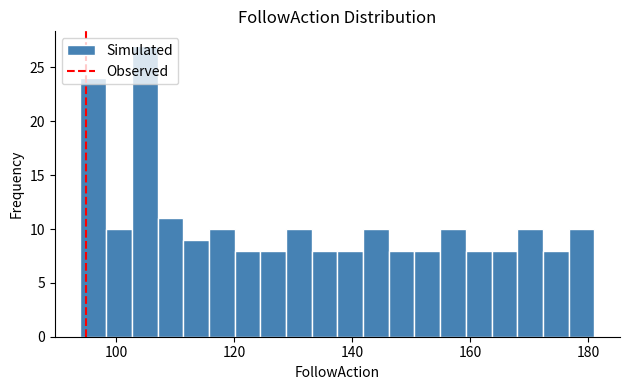

Read against the x-axis, roughly where is the centre of the tallest bar?

104